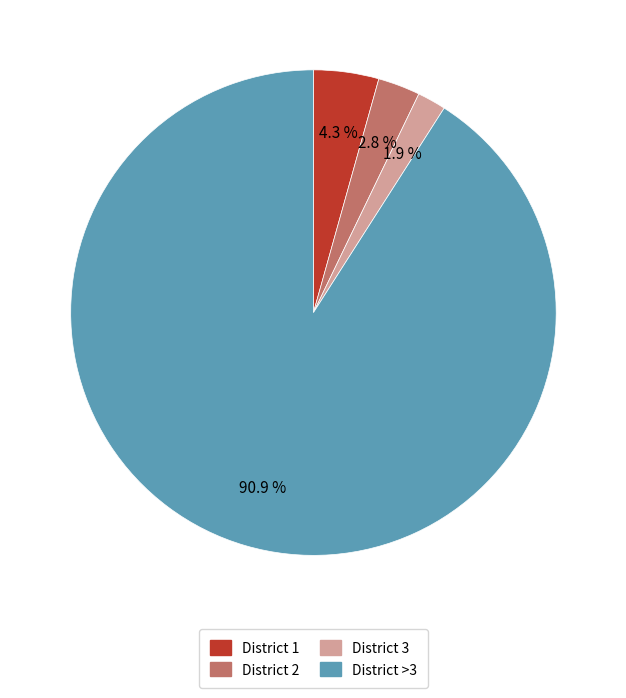

Does any single category account for the majority?

Yes